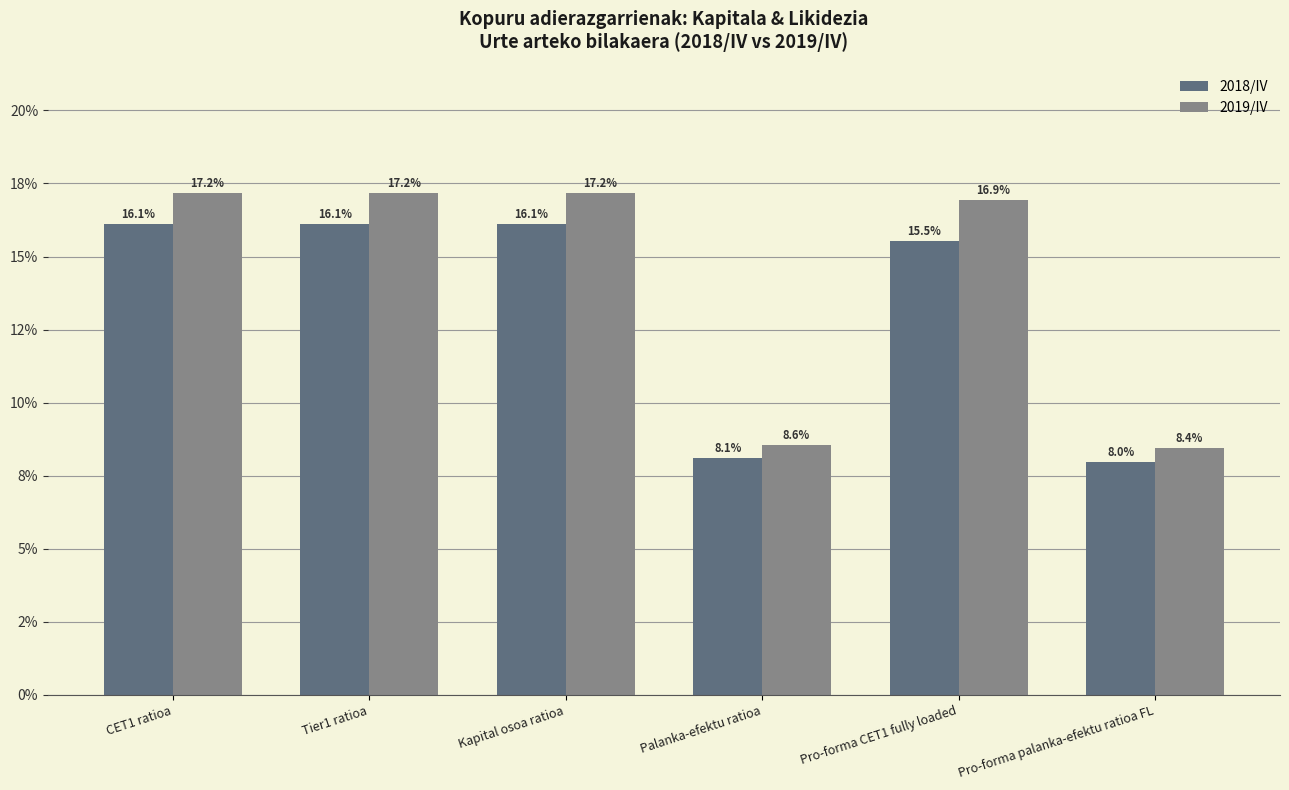

At which label does 2019/IV reach its minimum?

Pro-forma palanka-efektu ratioa FL